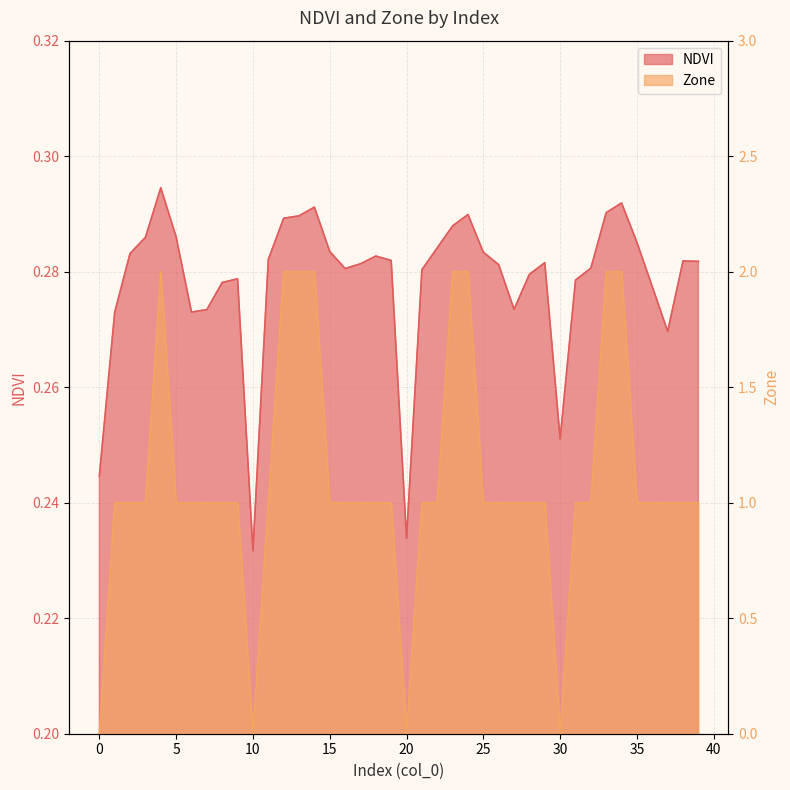

What is the spread (max minus min) of values at 37?

0.7